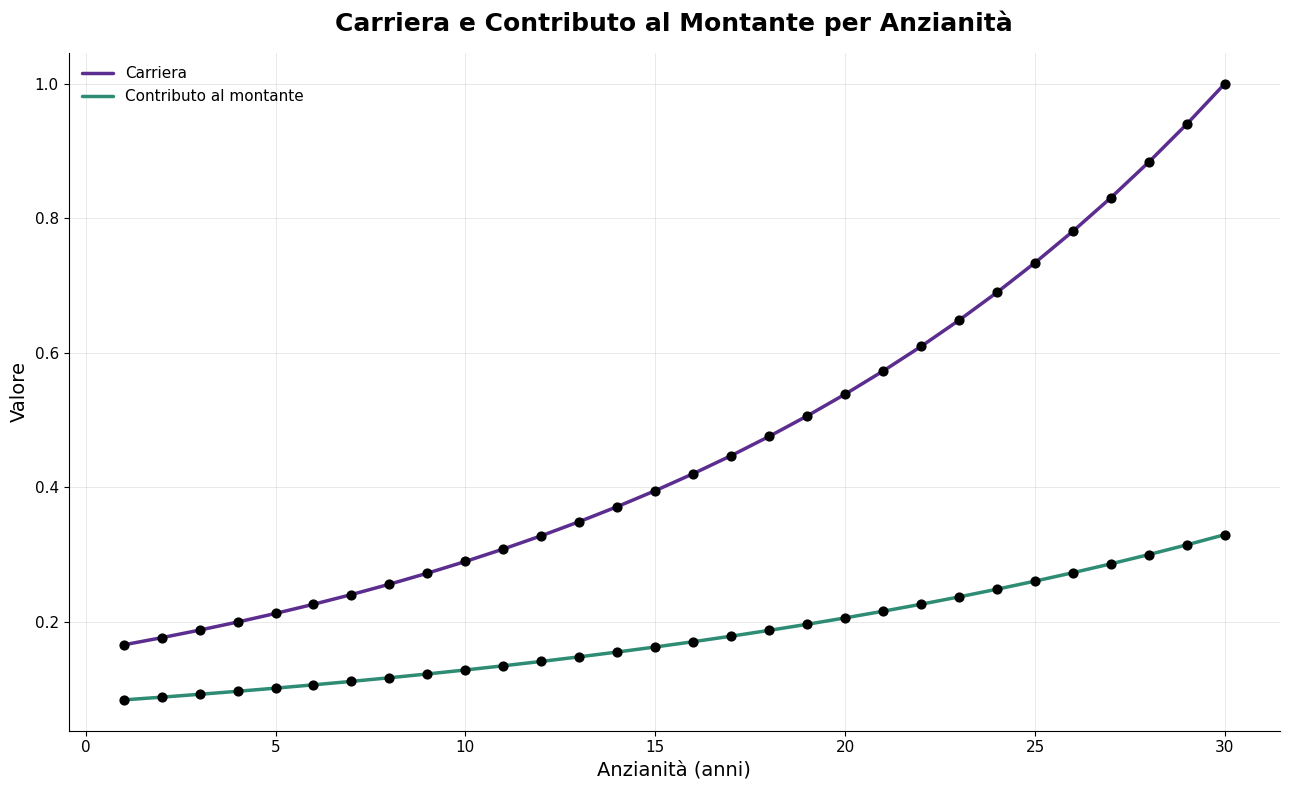

Which series has the widest spread of values?

Carriera